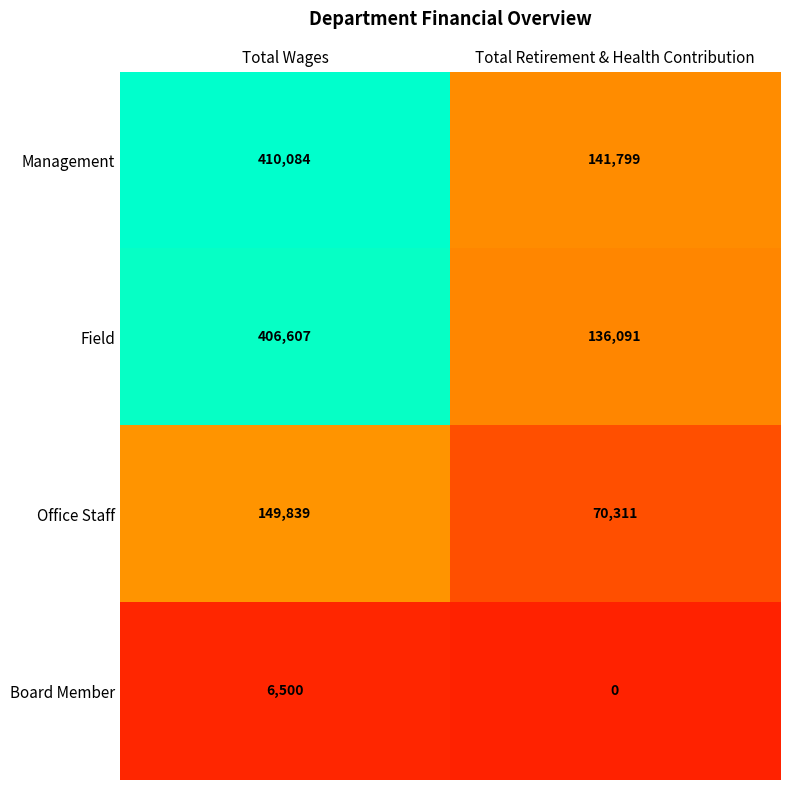

Is it true that Management equals 616537 at Total Wages?

False